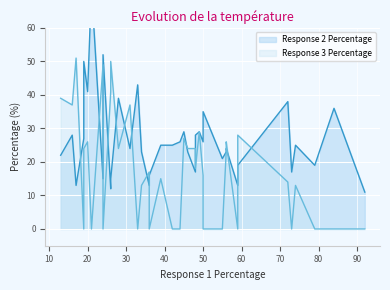

What is the value of the Response 2 Percentage point at the 9th from the left?

26